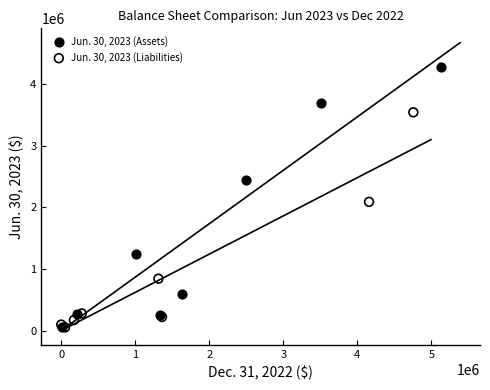

Which series has the widest spread of Y values?

Jun. 30, 2023 (Assets)